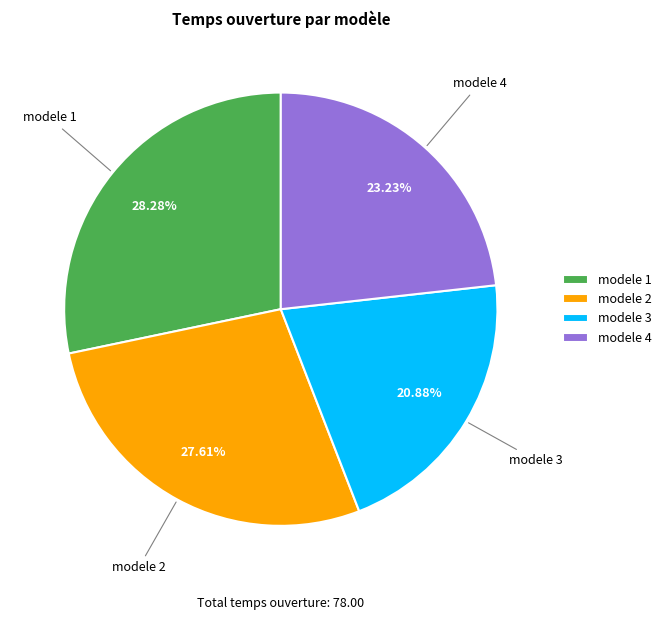

Rank the categories by value from highest to lowest.

modele 1, modele 2, modele 4, modele 3